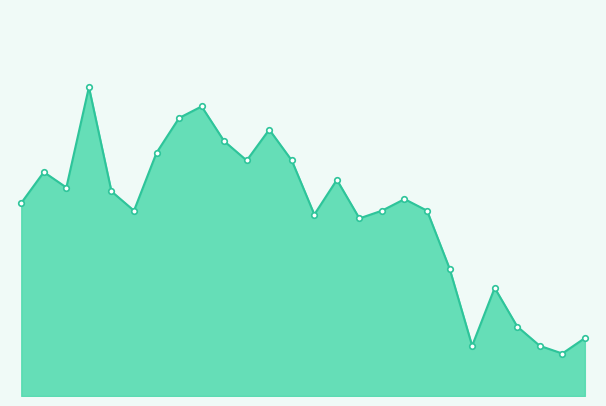

How many values exceed 51?

12